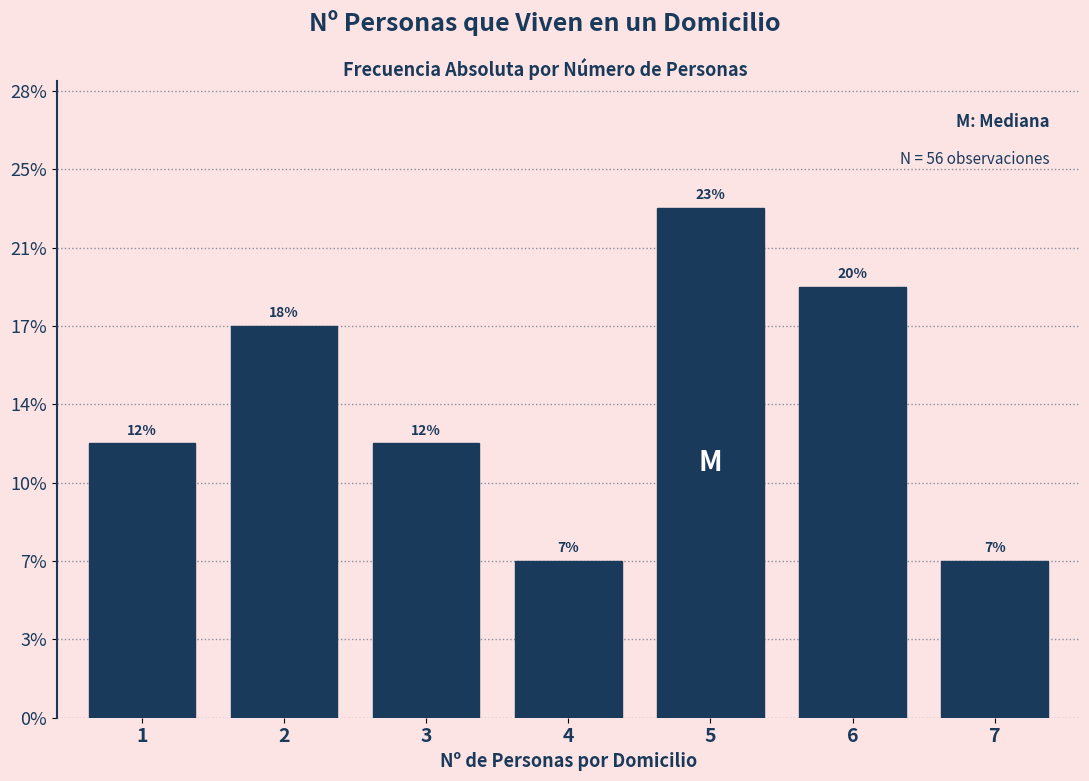

Does the chart contain any negative values?

No